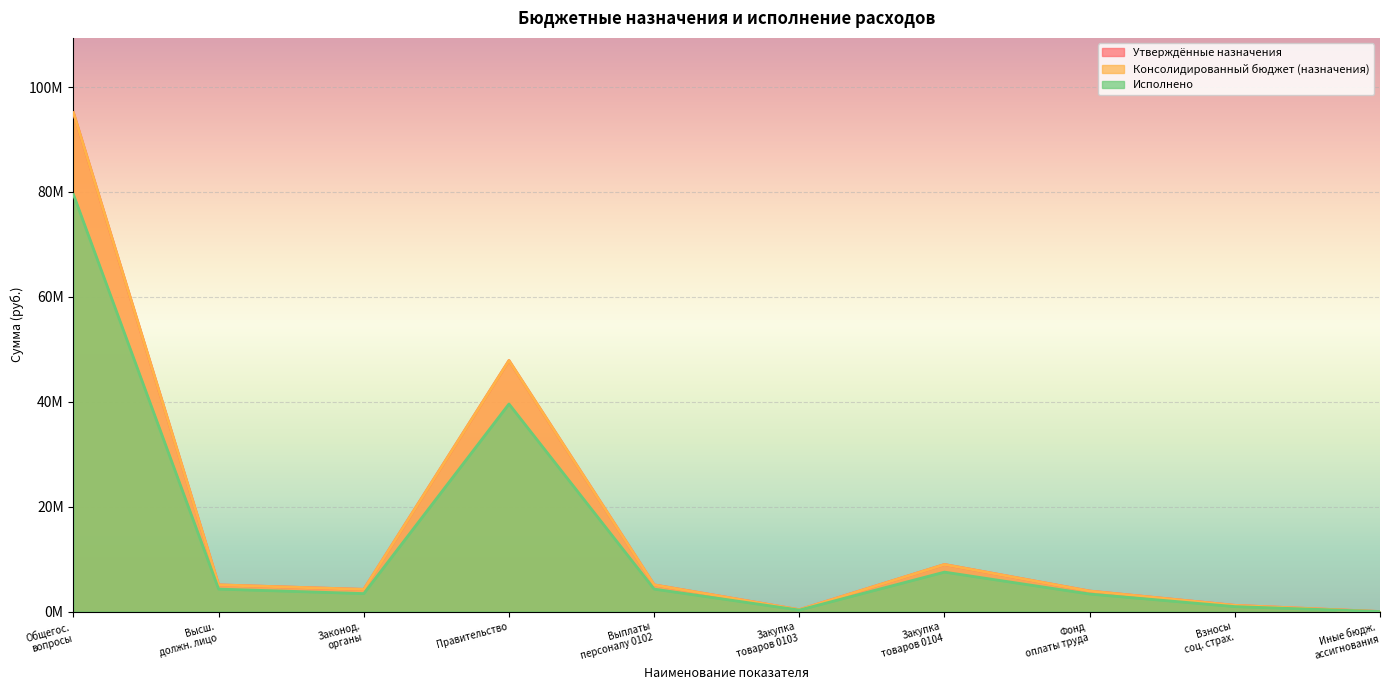

Does the chart display data point markers on the line(s)?

No